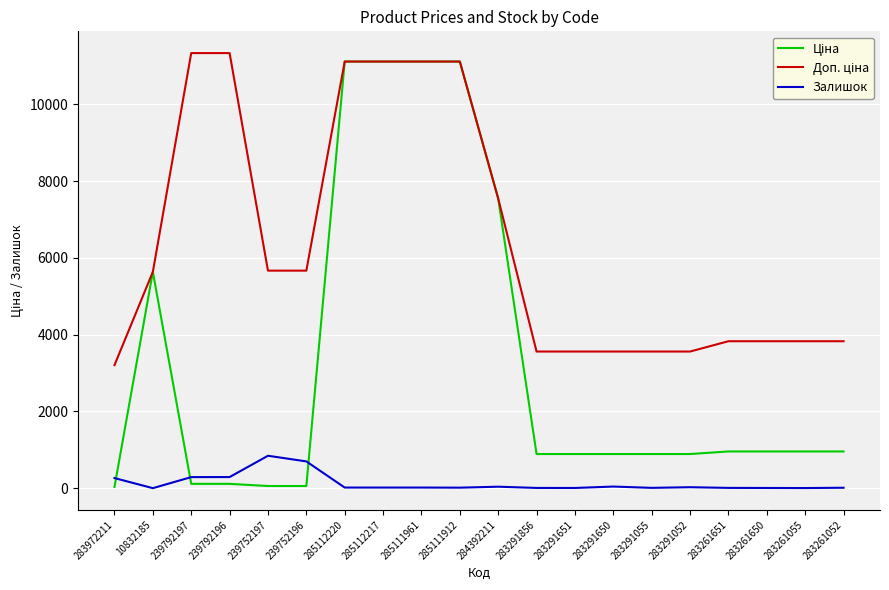

How many categories are shown in the chart?

20